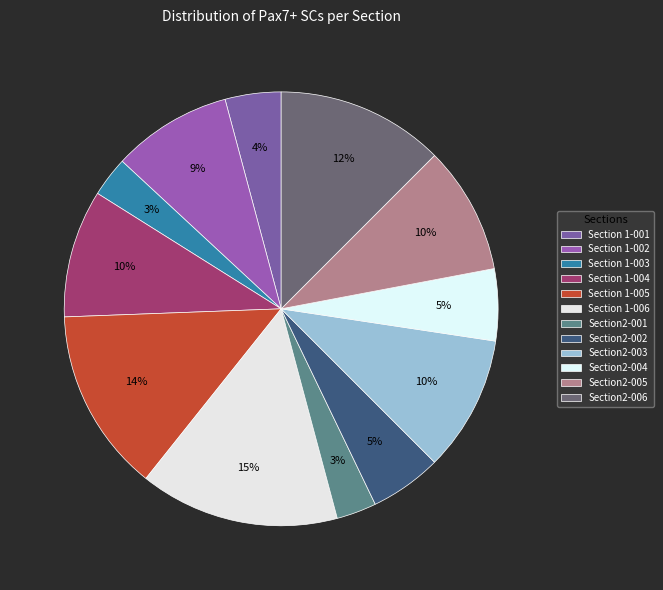

Which slice is the largest?

Section 1-006